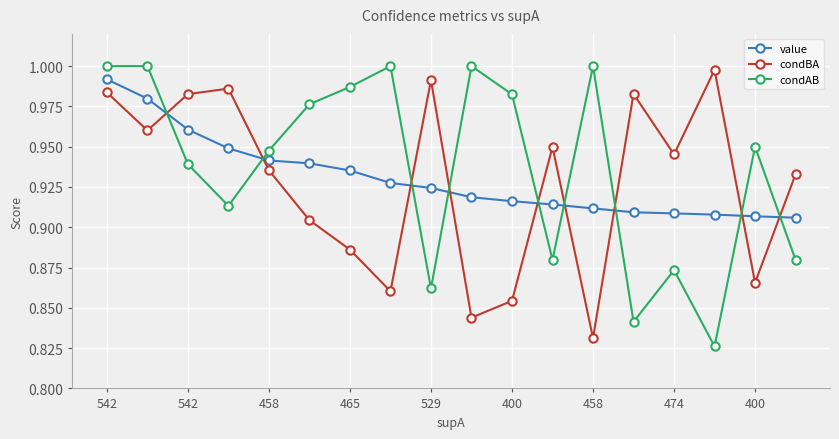

After their last crossing, which series has the higher values: condBA or condAB?

condBA